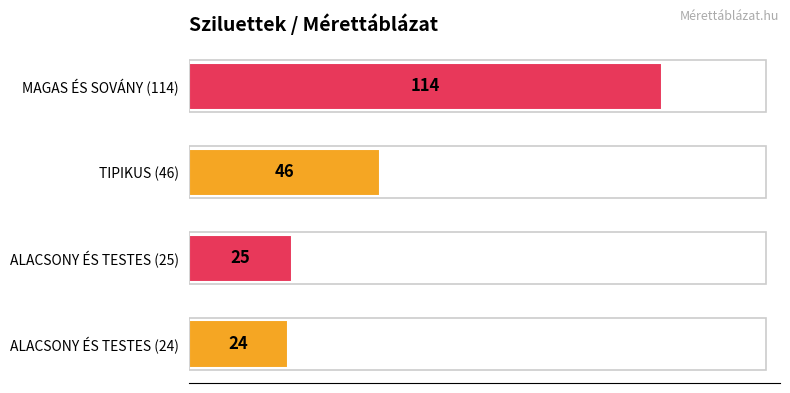

Count the number of data series in this chart.

1